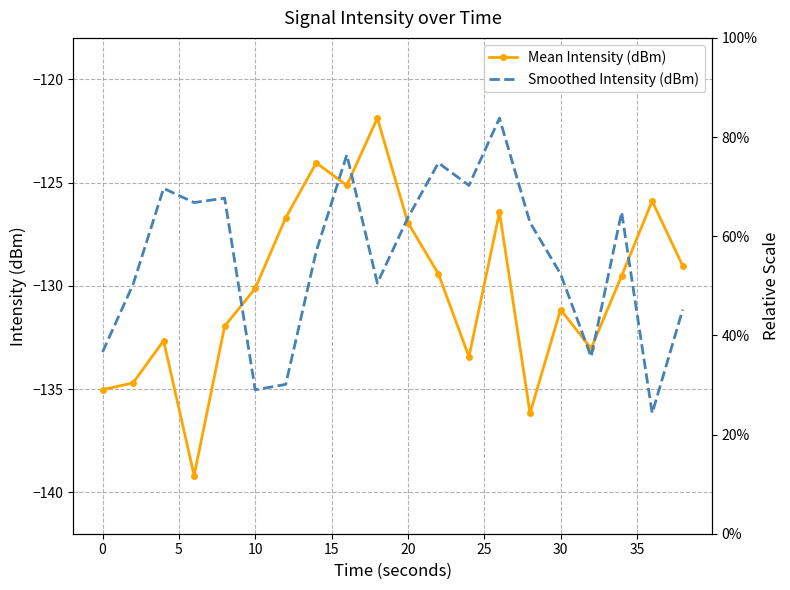

Which series has the widest spread of values?

Mean Intensity (dBm)